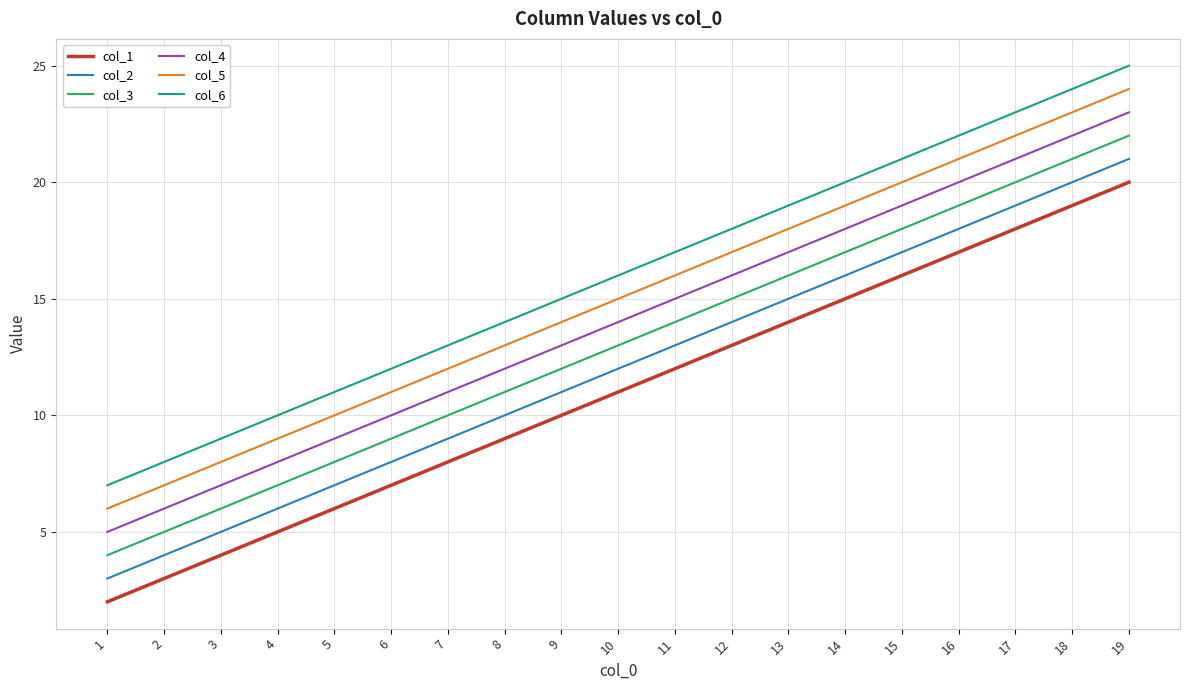

List the series in order of their overall mean, highest first.

col_6, col_5, col_4, col_3, col_2, col_1